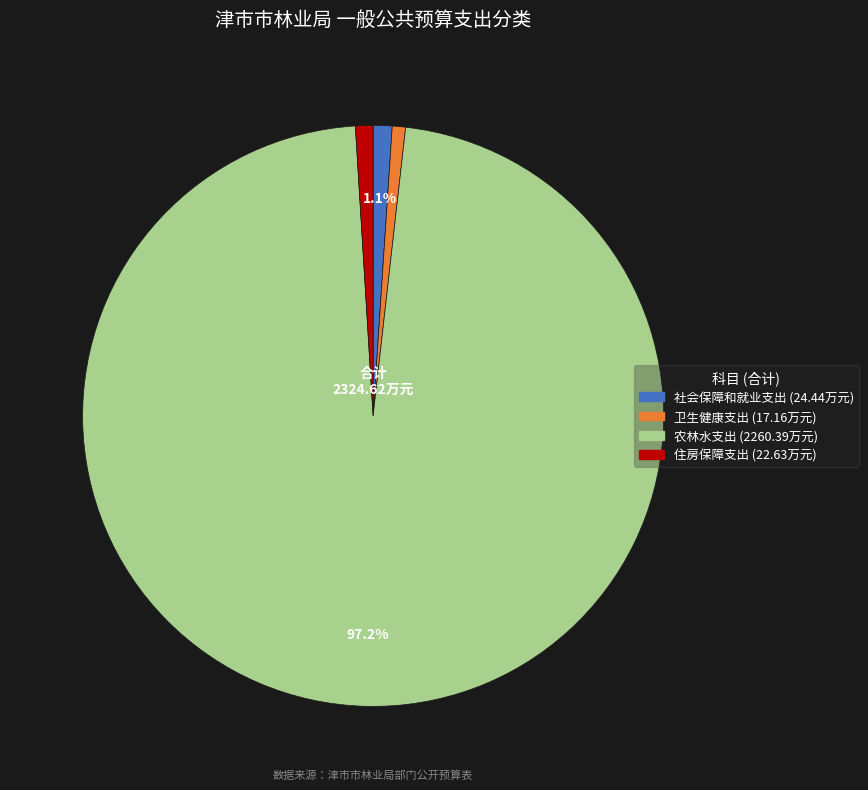

Do 社会保障和就业支出 and 住房保障支出 together represent more than half of the pie?

No